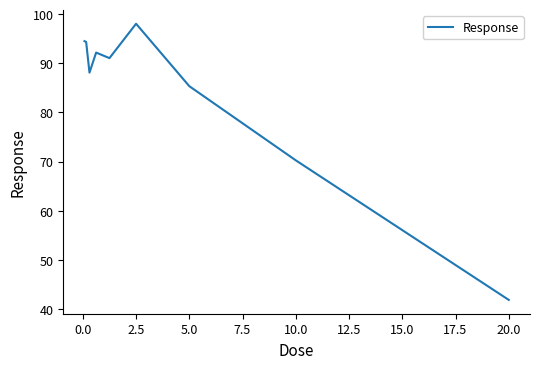

What is the smallest value displayed?

41.8